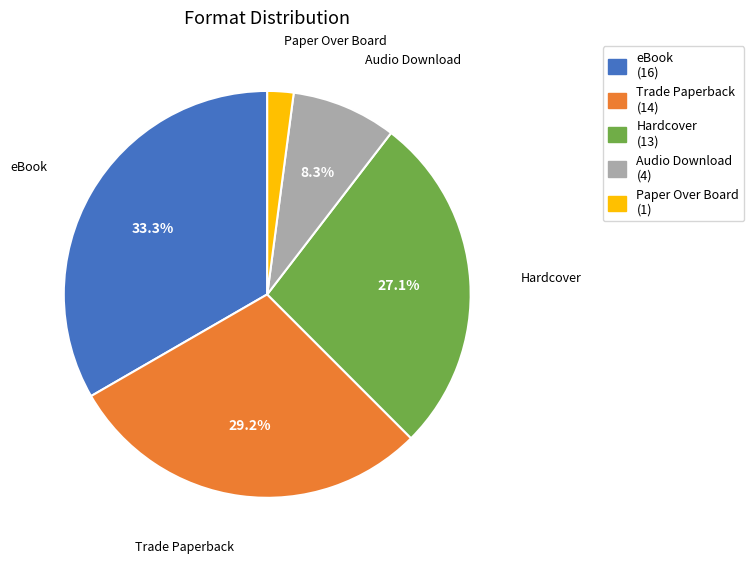

What is the ratio of the value at eBook to the value at Audio Download?

4.0